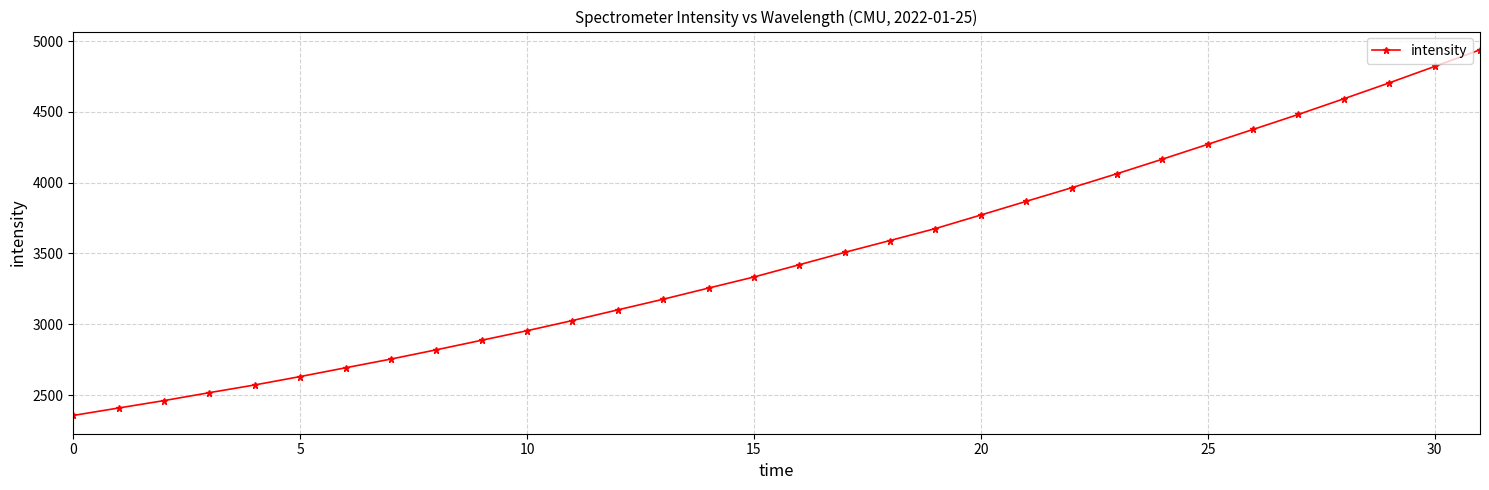

What is the value of the 31st point from the left?

4820.6